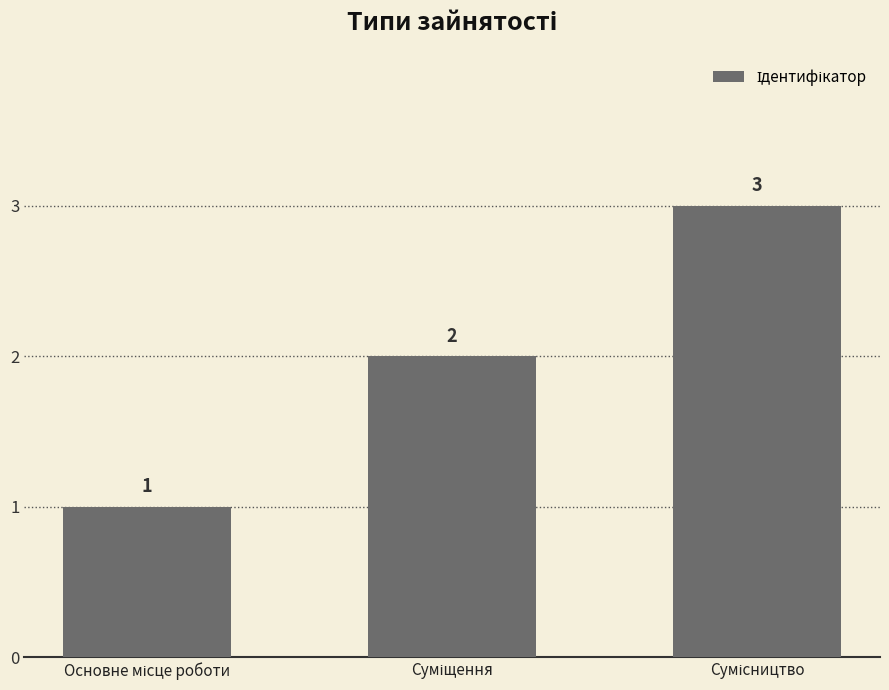

Reading left to right, what are all the values shown in this chart?

1	2	3